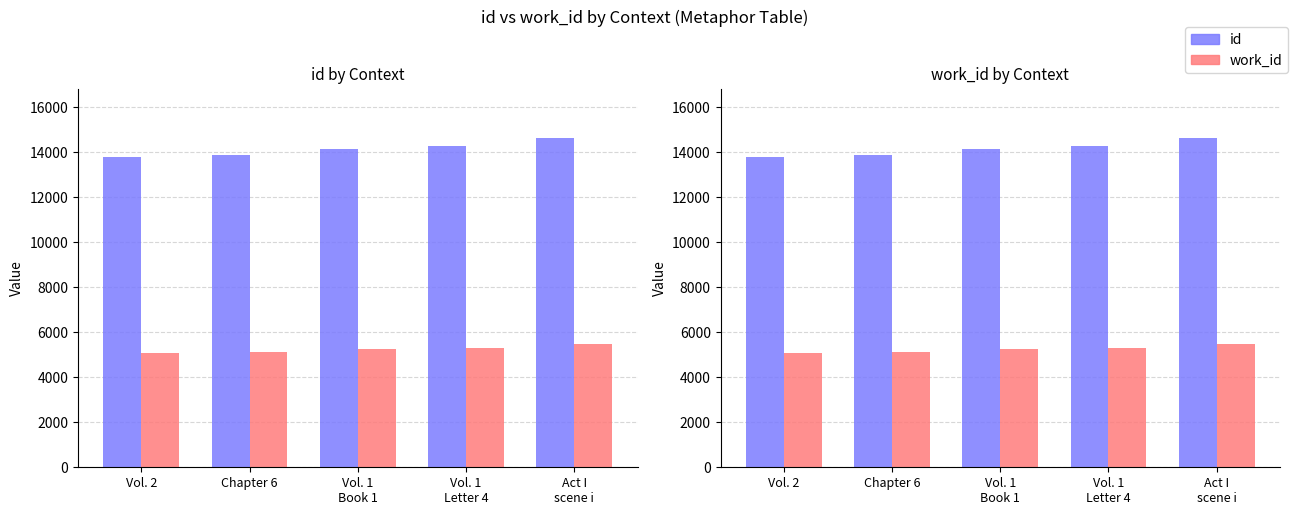

Rank the series by their average value, from lowest to highest.

work_id, id